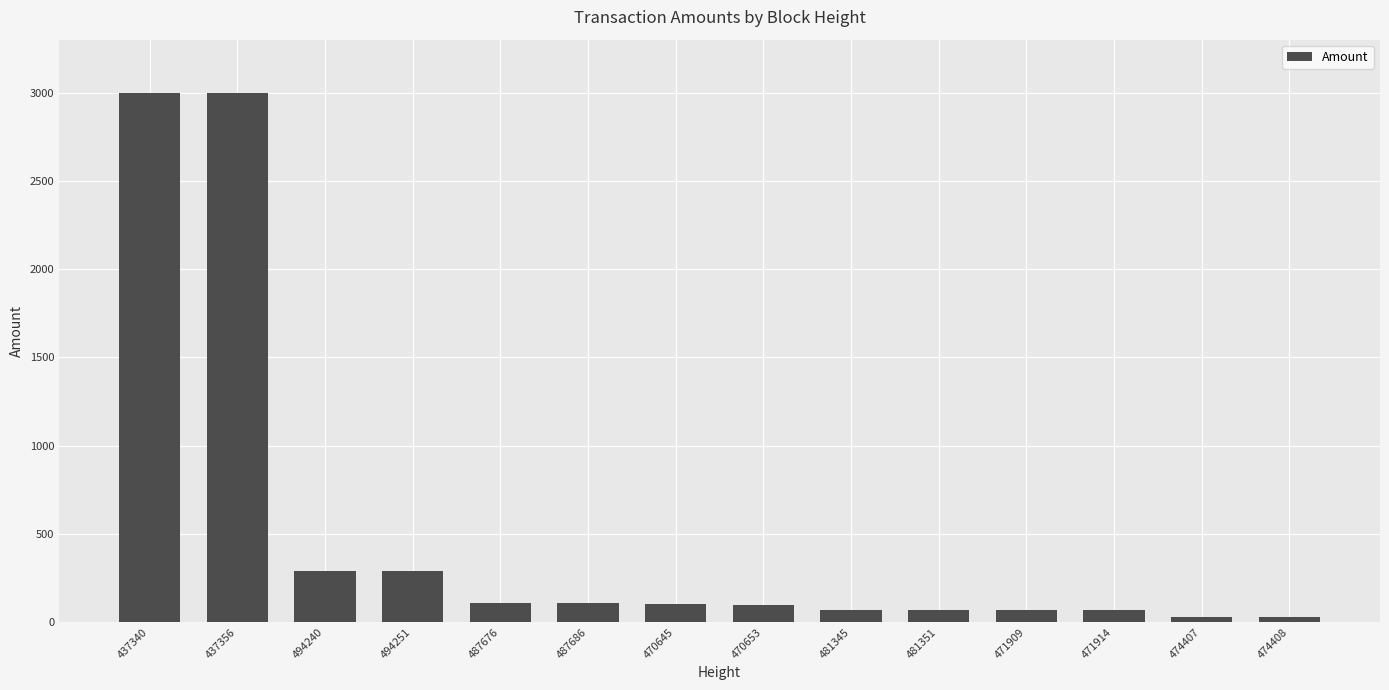

What position from the left is 481345?

9